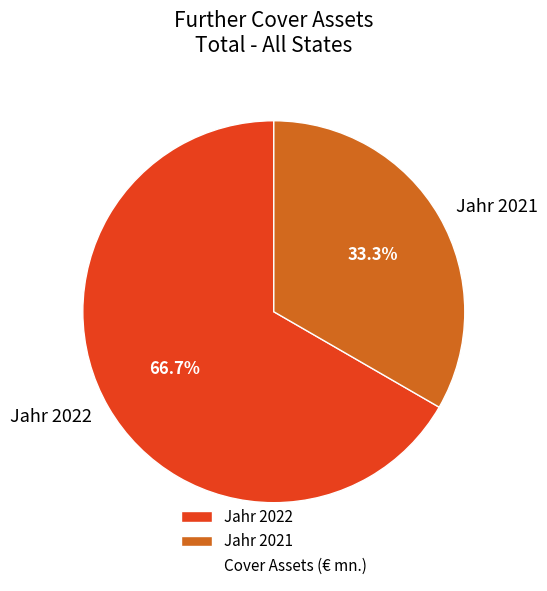

Count the number of slices in the pie.

2